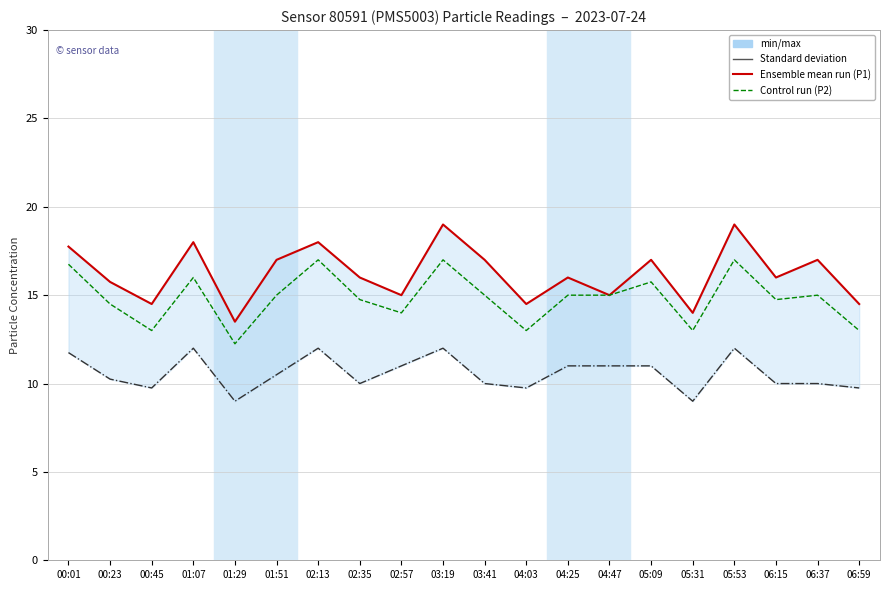

True or false: P2 and P0 cross at least once.

False